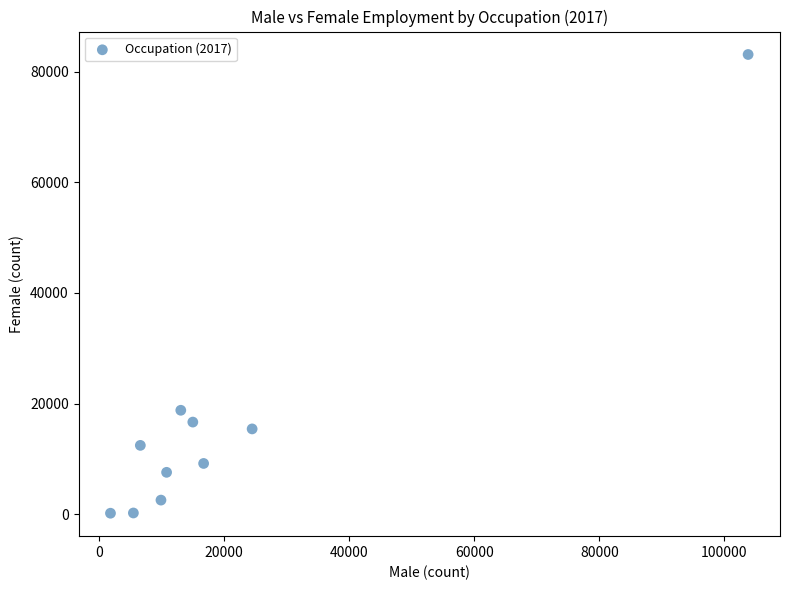

What Y value in the scatter plot is closest to 41648?

18799